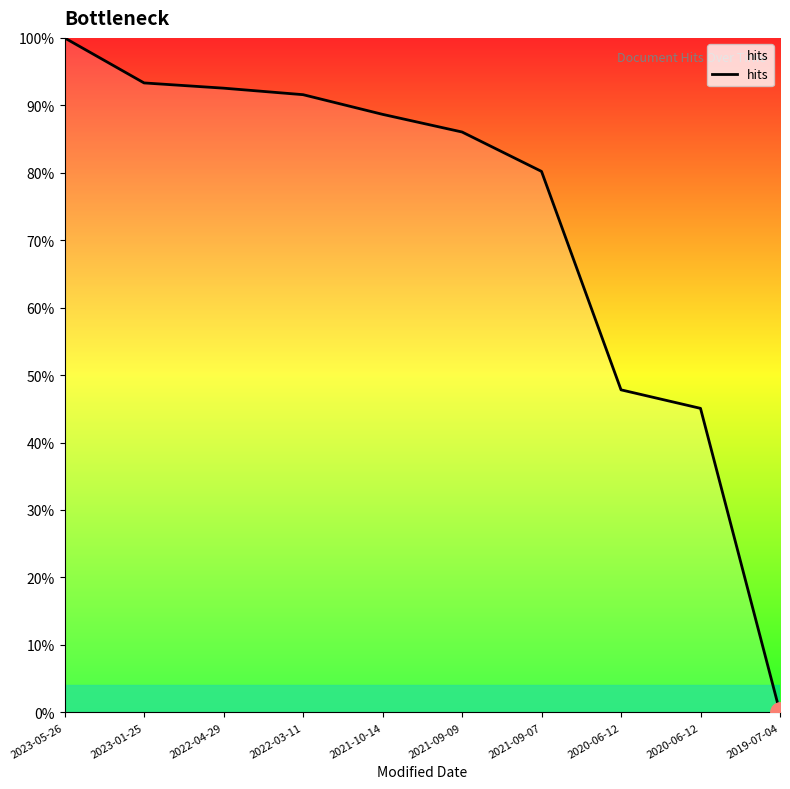

List the labels in order of value, largest first.

2023-05-26, 2023-01-25, 2022-04-29, 2022-03-11, 2021-10-14, 2021-09-09, 2021-09-07, 2020-06-12, 2020-06-12, 2019-07-04